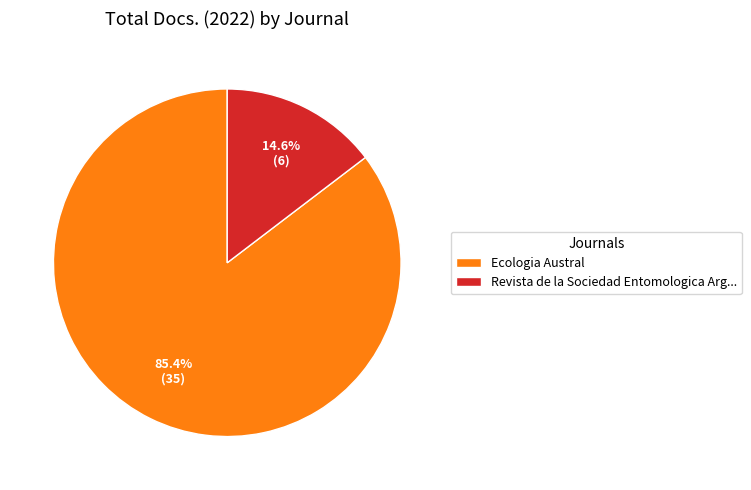

Which category accounts for the majority?

Ecologia Austral